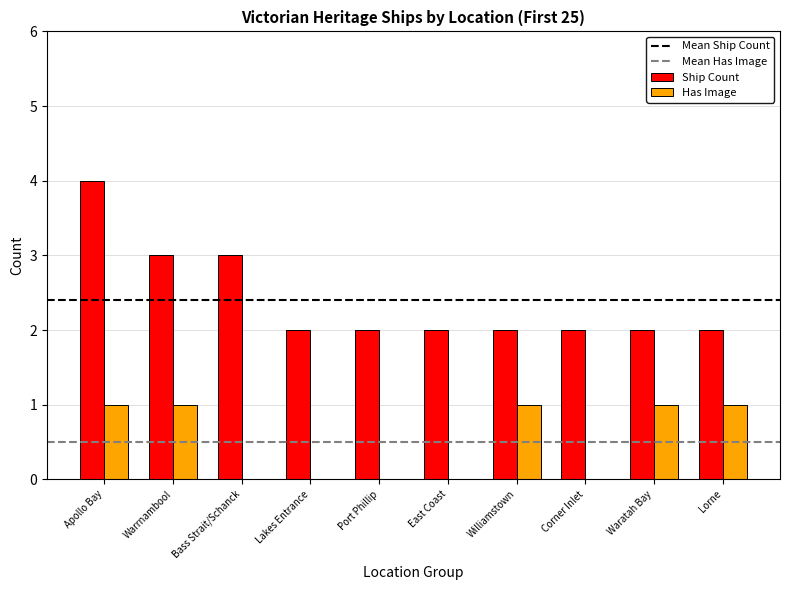

Is it true that Has Image equals 1 at Waratah Bay?

True